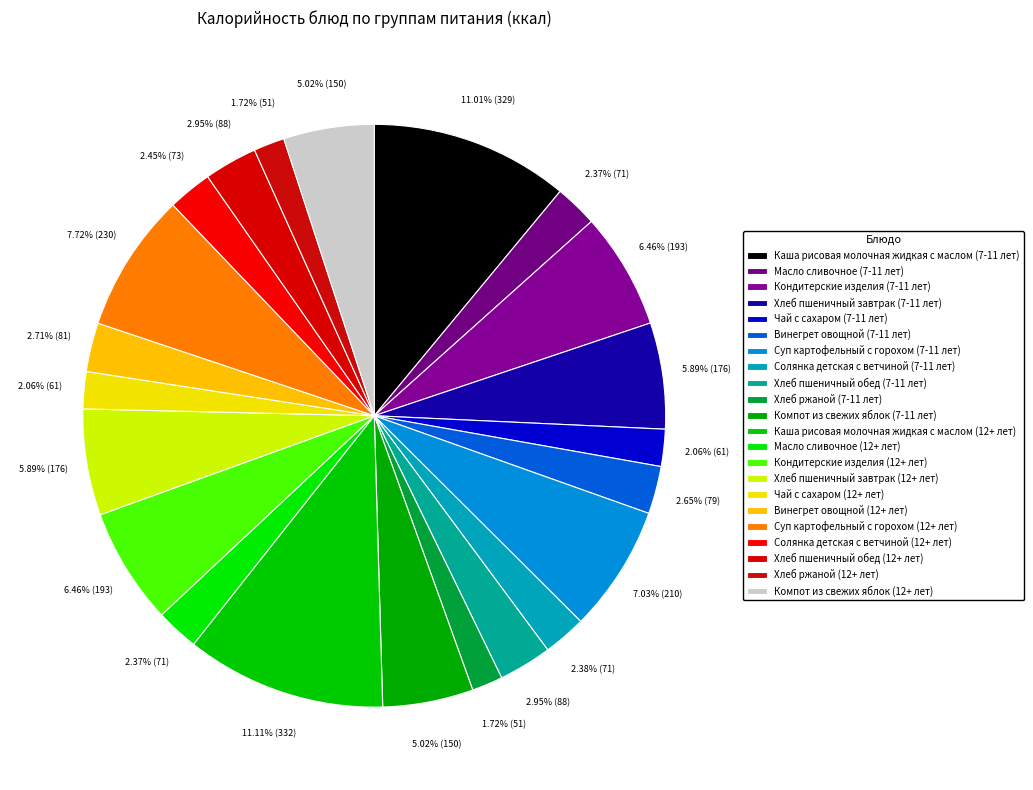

How many slices are in this pie chart?

22